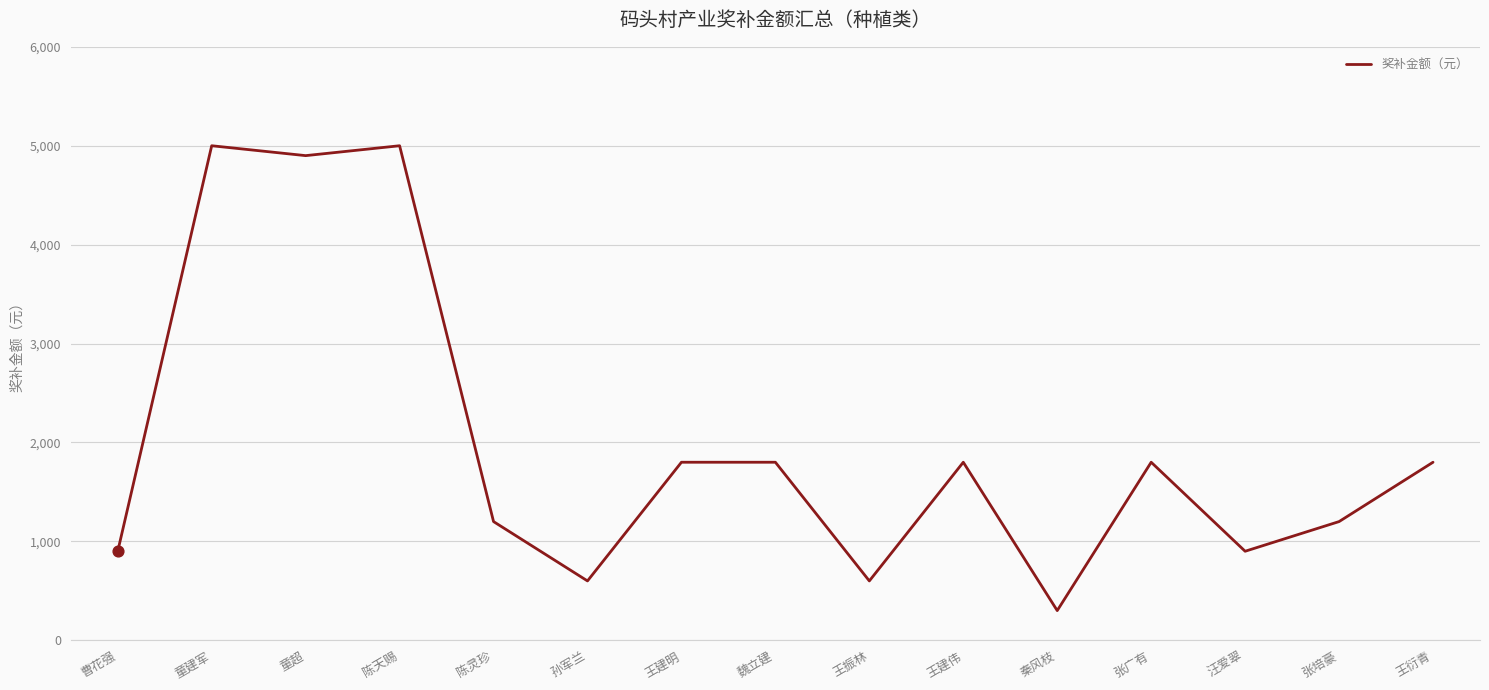

Which has a higher value, 王振林 or 王建伟?

王建伟